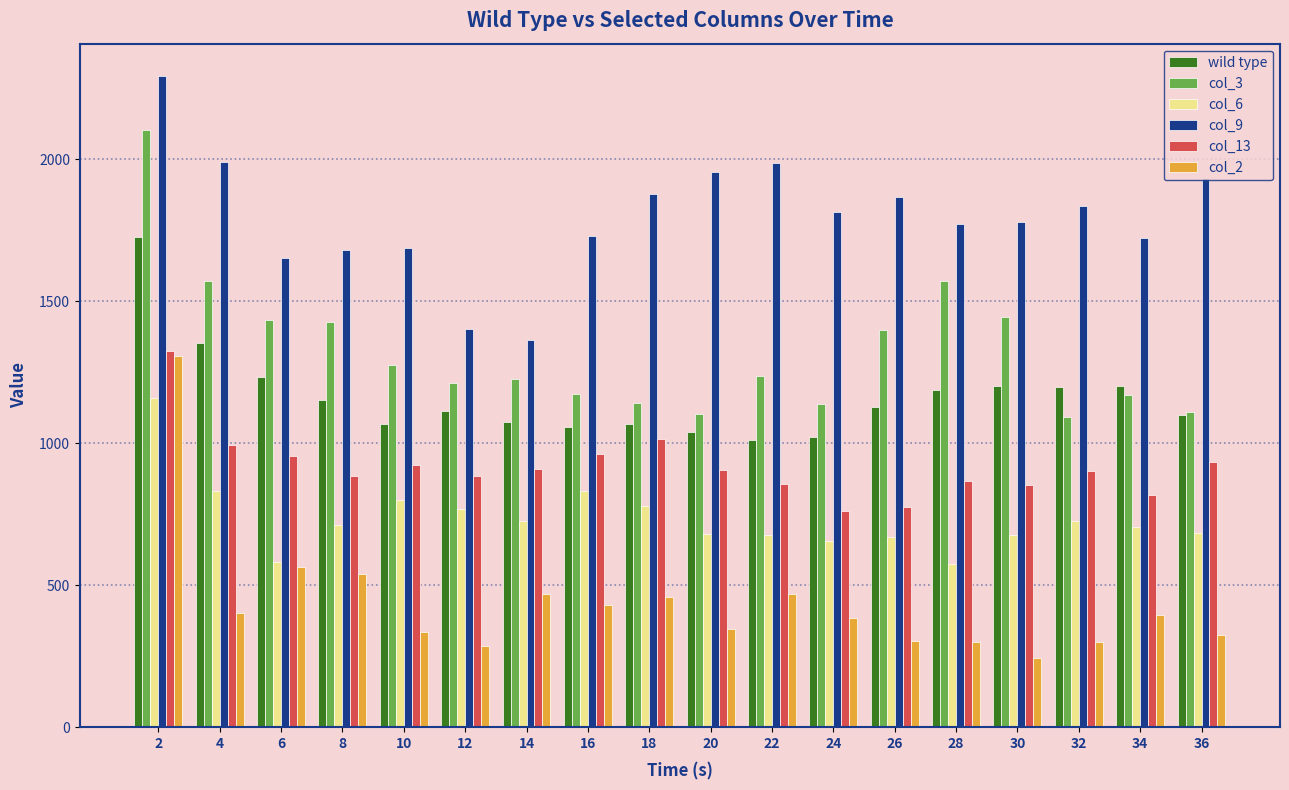

What is the sum of the col_6 values at 18 and 4?

1610.6